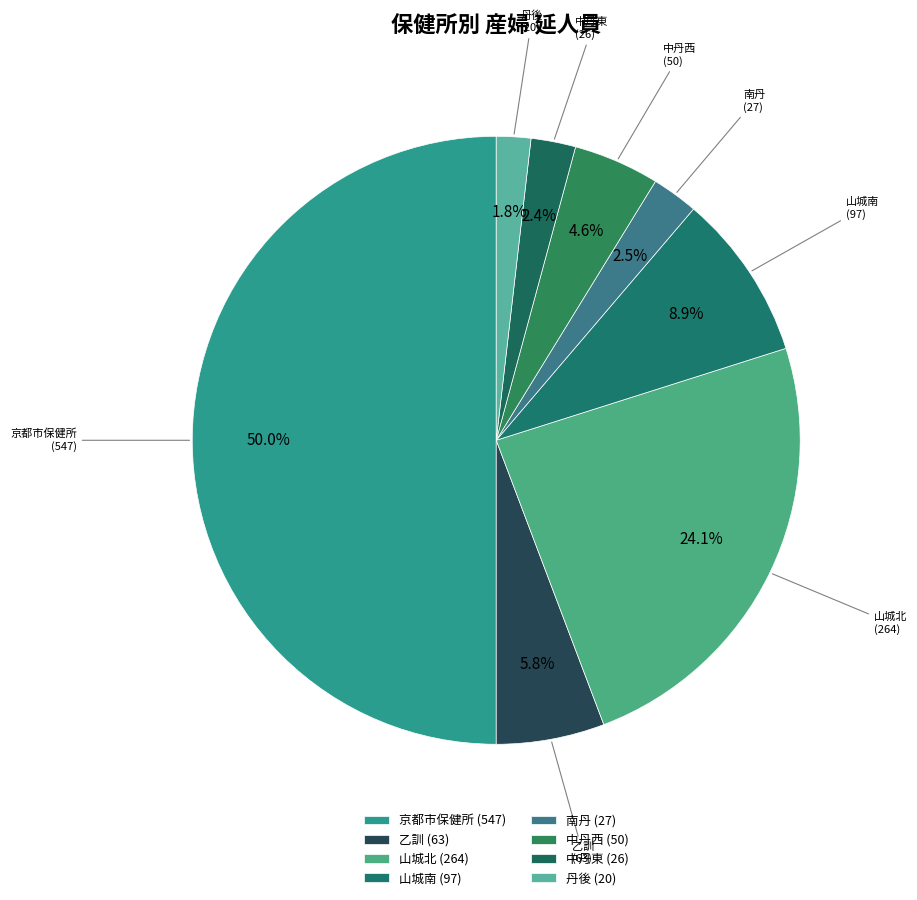

Does 乙訓 represent more than half of the total?

No